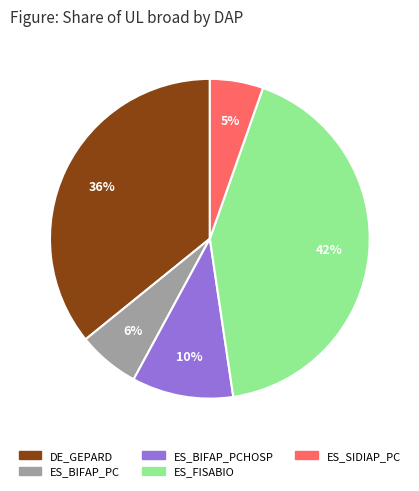

Is there any slice that represents more than half of the pie?

No